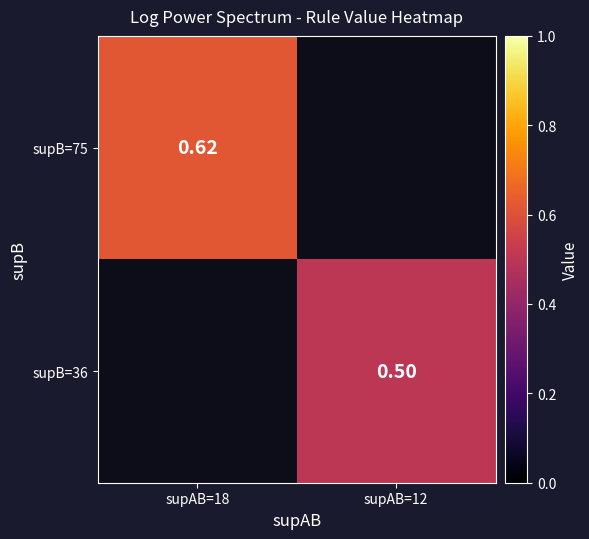

The supB=75 series shows 1.1 at supAB=18. True or false?

False